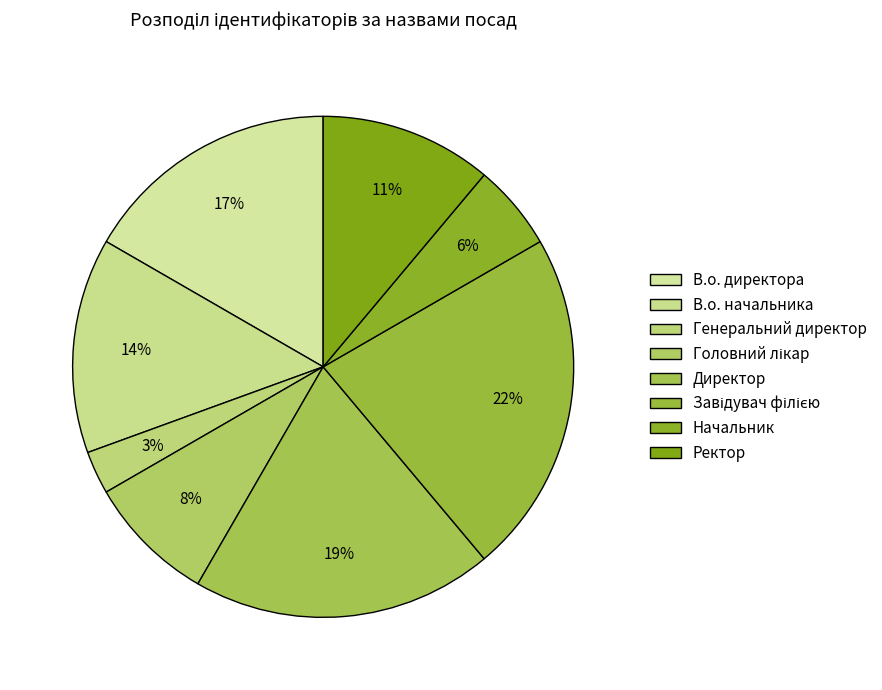

True or false: Ректор accounts for 11% of the total.

True